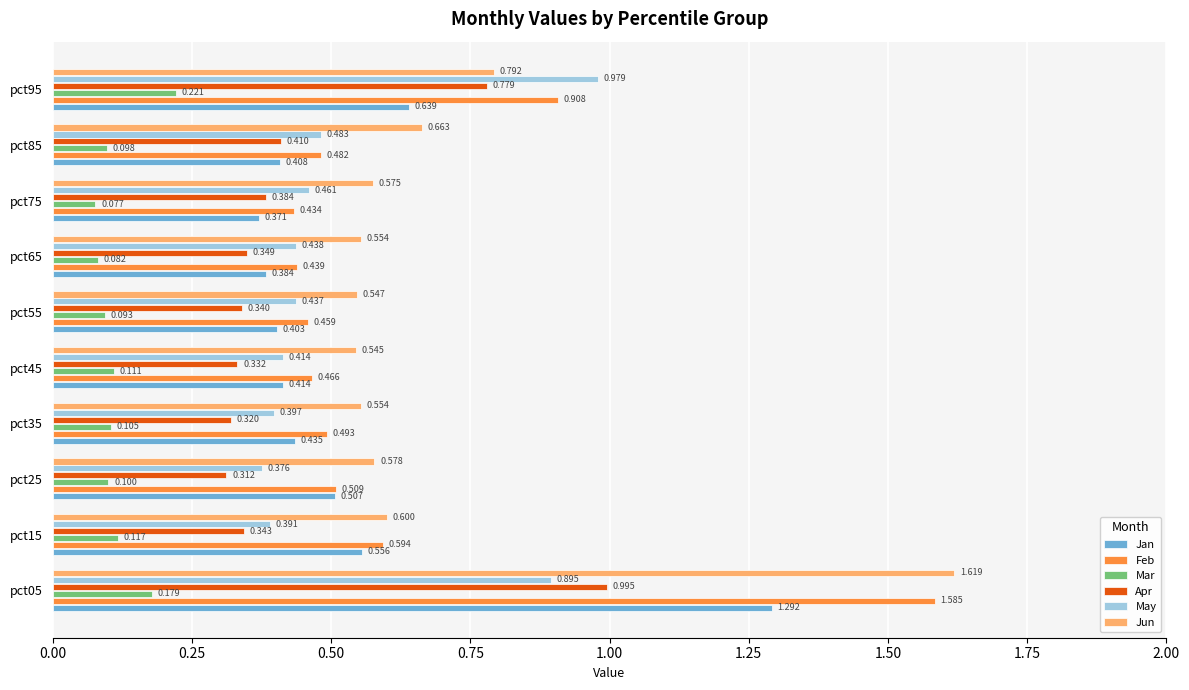

At which label is Jun closest to 1?

pct95